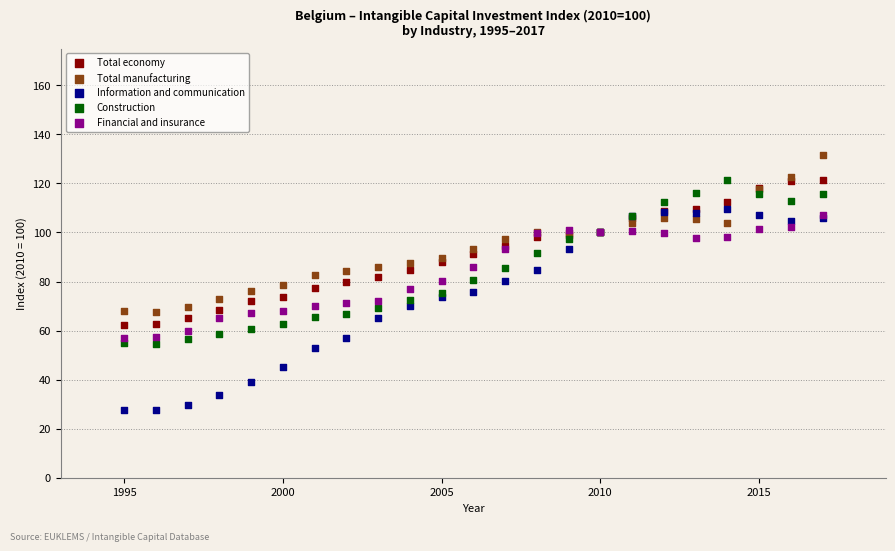

Which series has the widest spread of Y values?

Information and communication